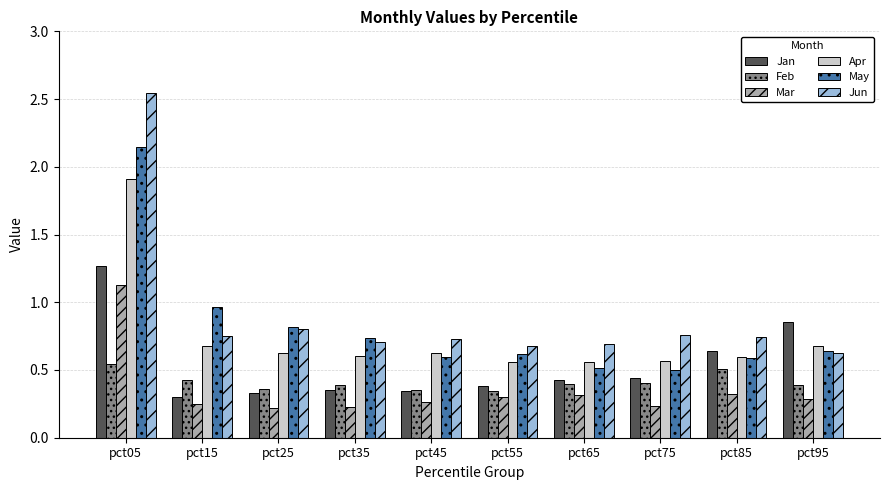

Rank the series at pct75 from highest to lowest value.

Jun, Apr, May, Jan, Feb, Mar